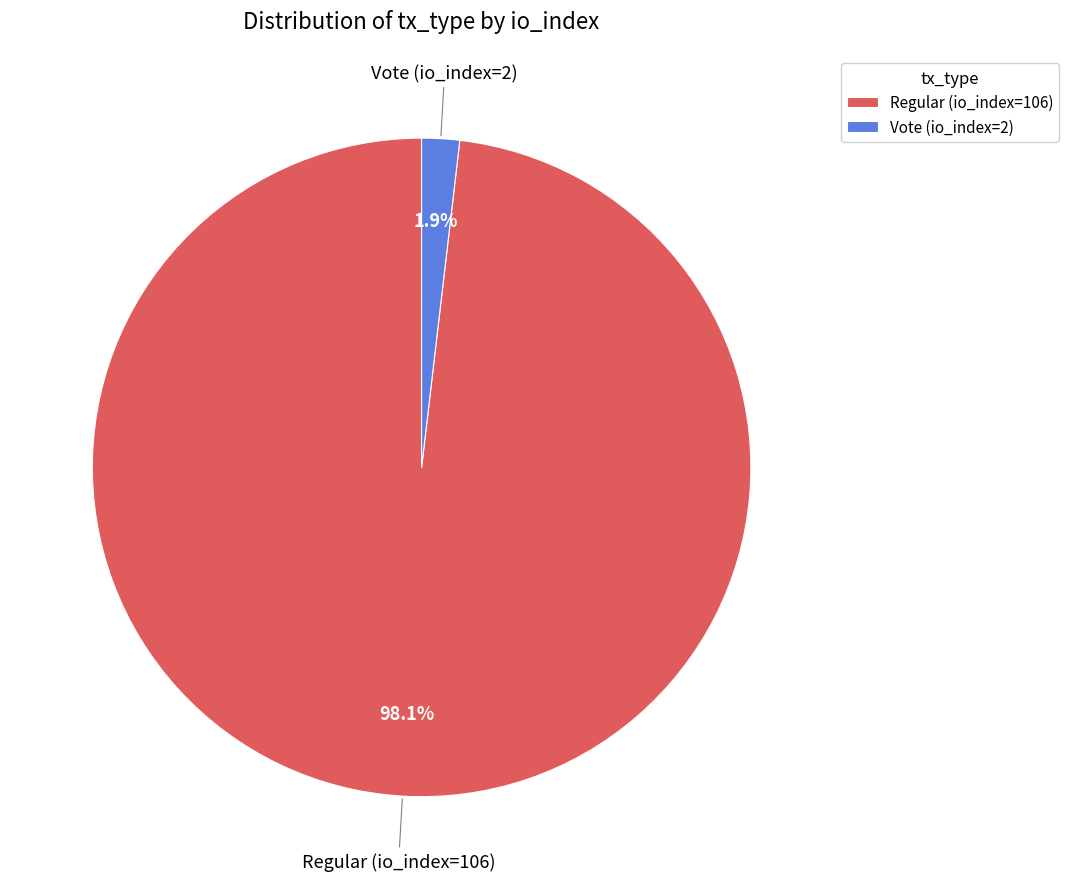

Rank the categories by value from highest to lowest.

Regular (io_index=106), Vote (io_index=2)